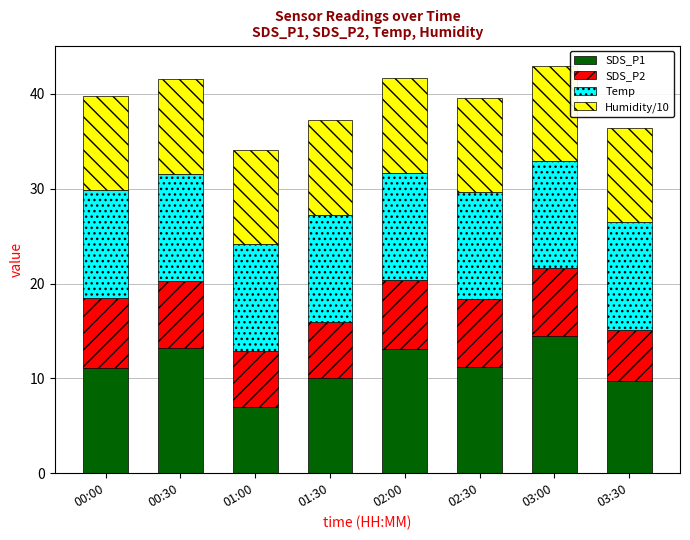

What are all the series names shown in the legend?

SDS_P1, SDS_P2, Temp, Humidity/10